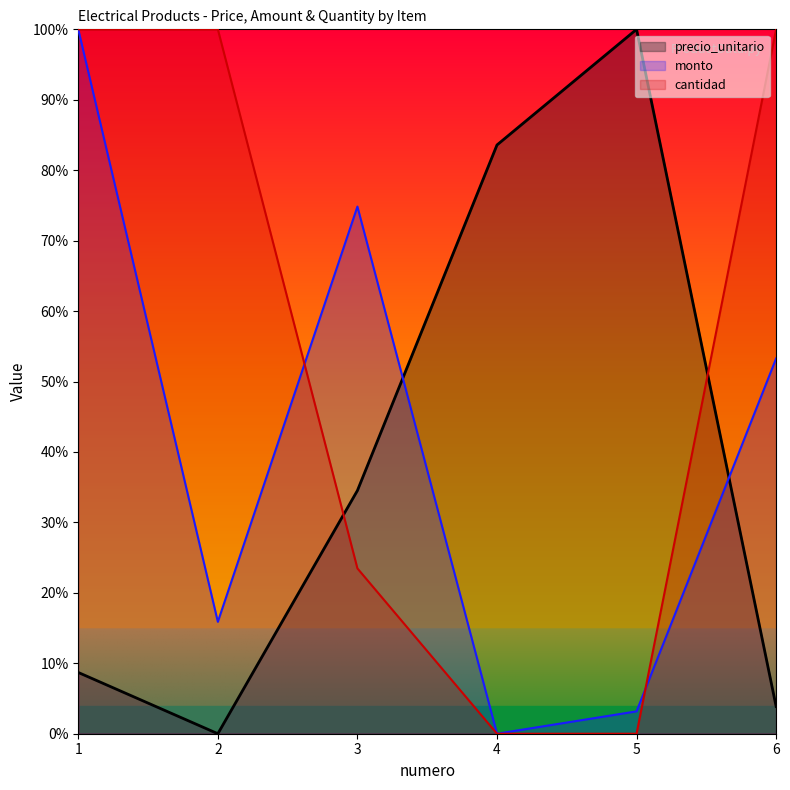

What is the maximum value shown in the chart?

100.0